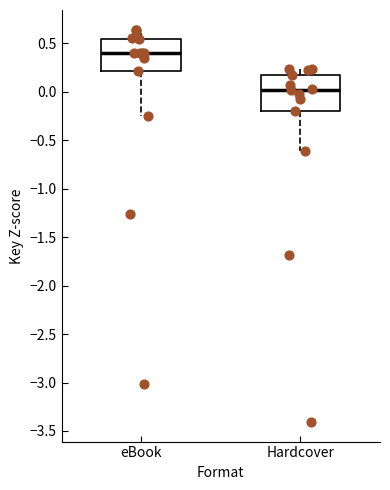

Reading left to right, transcribe this box plot: for each box, give where its median line is, the range the box spans, and where its two whiskers end, as read against the y-axis. The values are not printed on the chart, so give them approximately, as read against the axis.

eBook: median 0.40, box 0.20 to 0.55, whiskers -0.25 to 0.65
Hardcover: median 0.00, box -0.20 to 0.15, whiskers -0.60 to 0.25